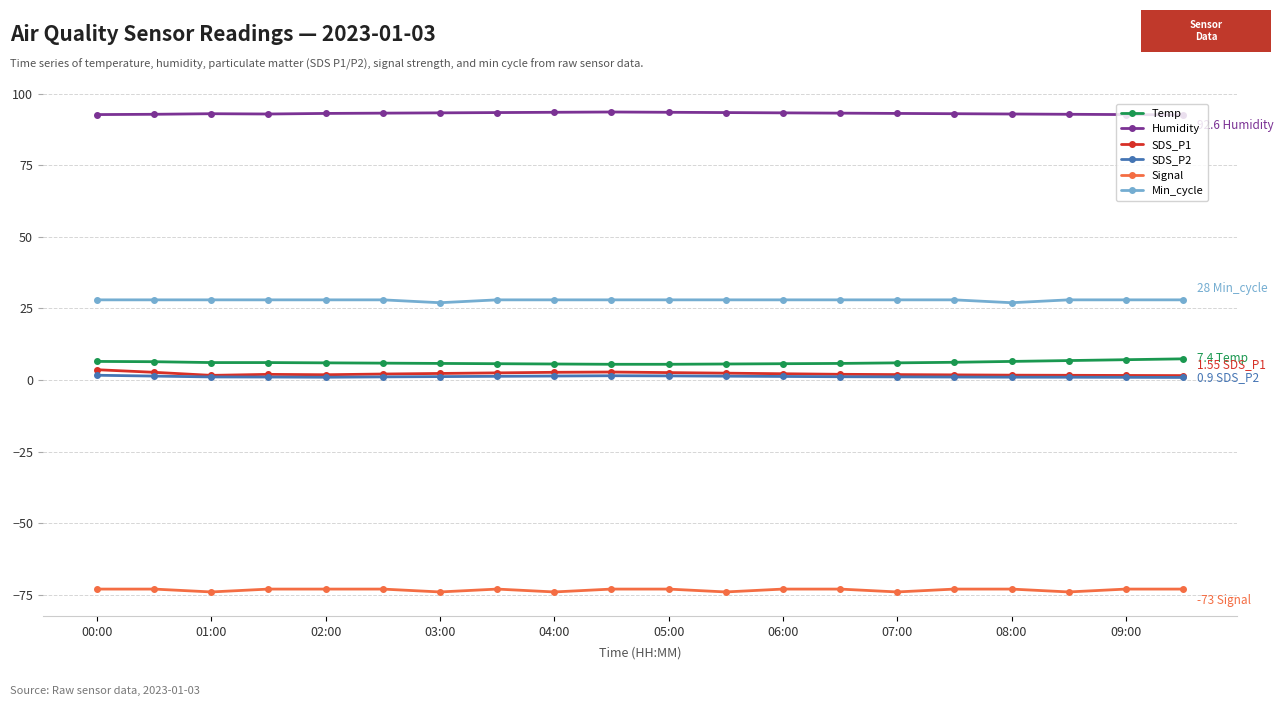

Count the number of data series in this chart.

6